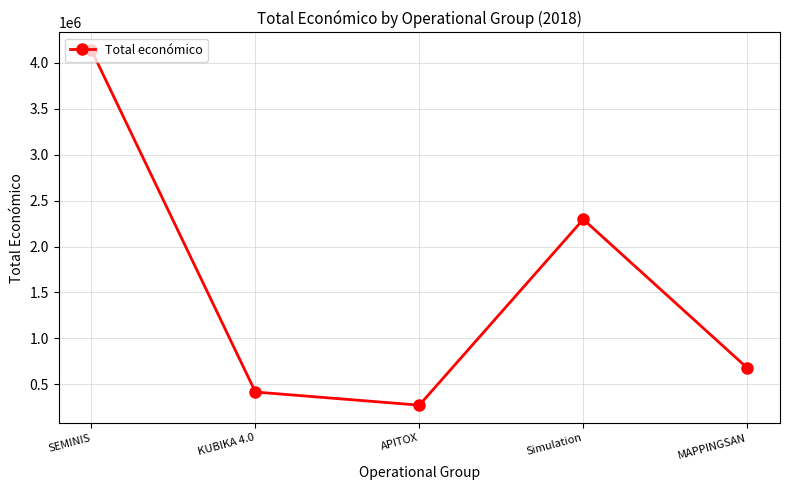

What is the difference between the maximum and minimum values?

3867841